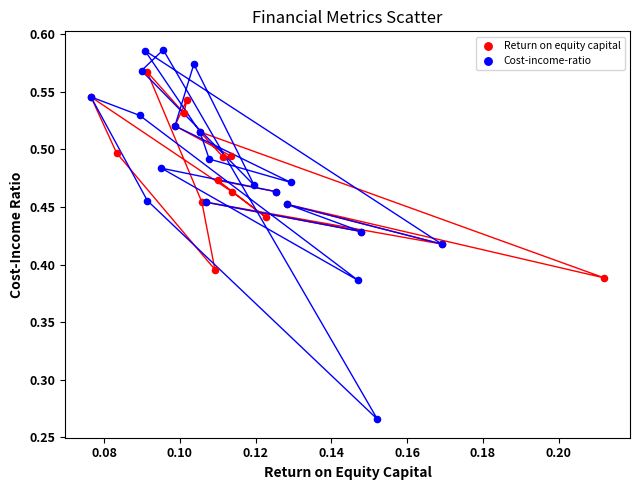

Which series reaches the maximum Y coordinate?

Cost-income-ratio